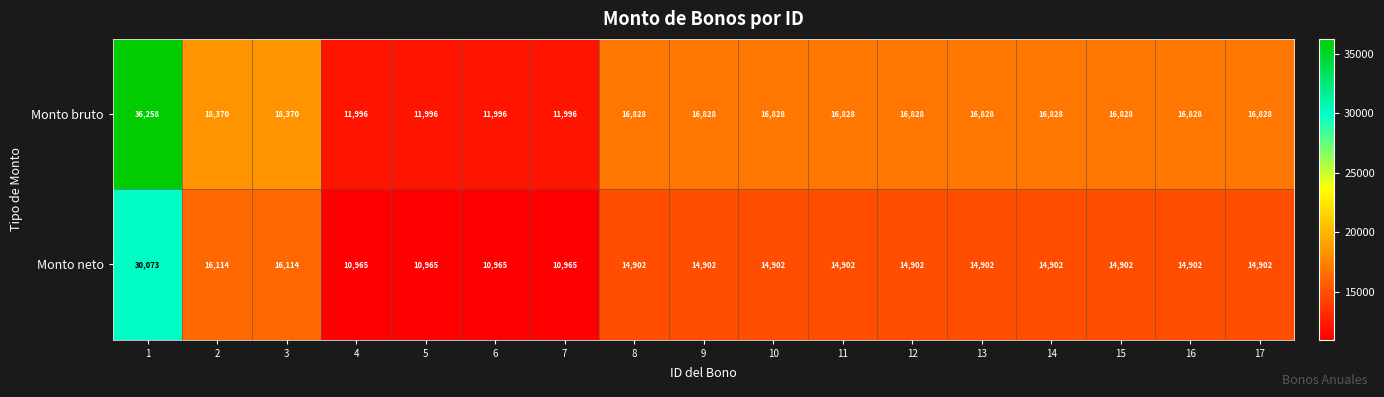

Which series has the largest total across all categories?

Monto bruto